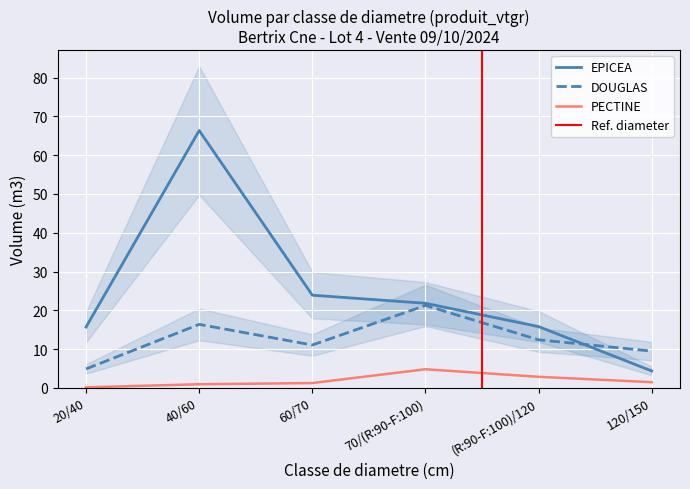

What is the minimum value for PECTINE?

0.1